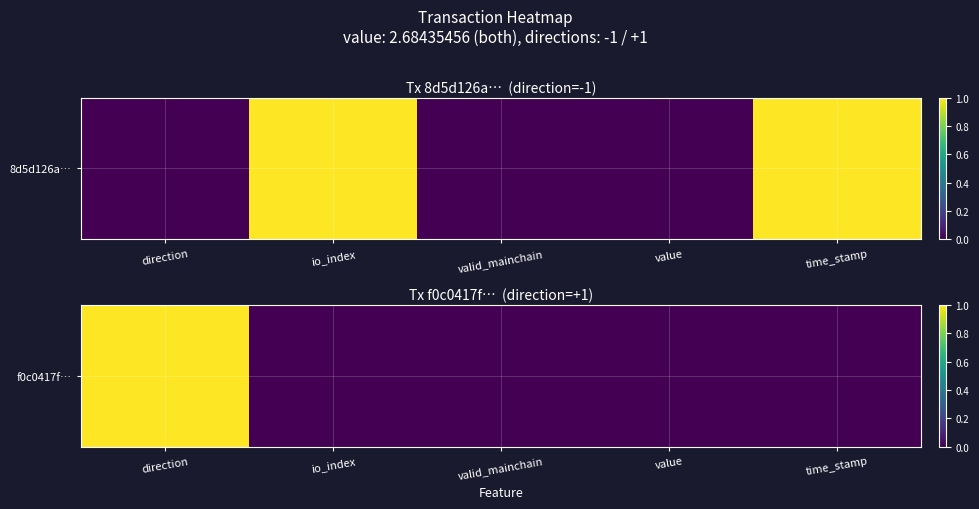

List the labels in order of value, largest first.

direction, io_index, valid_mainchain, value, time_stamp